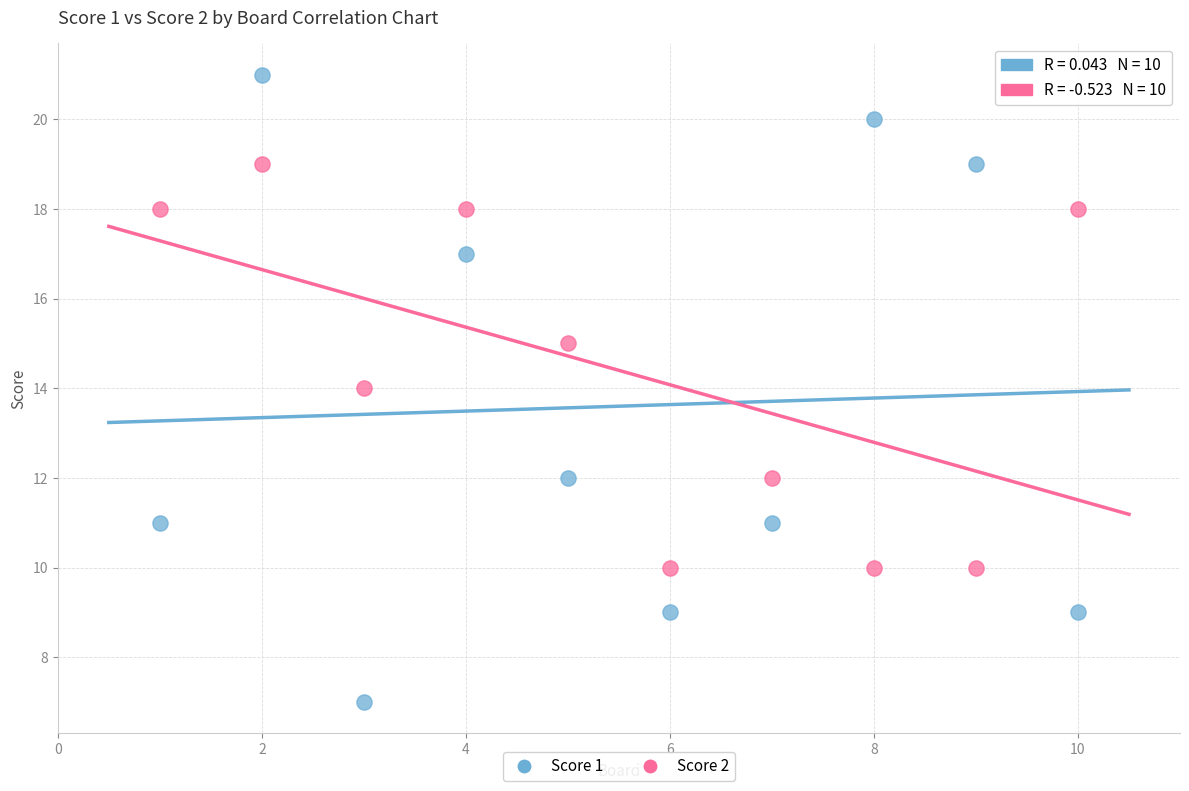

Across all data points, what is the range of X values (max minus min)?

9